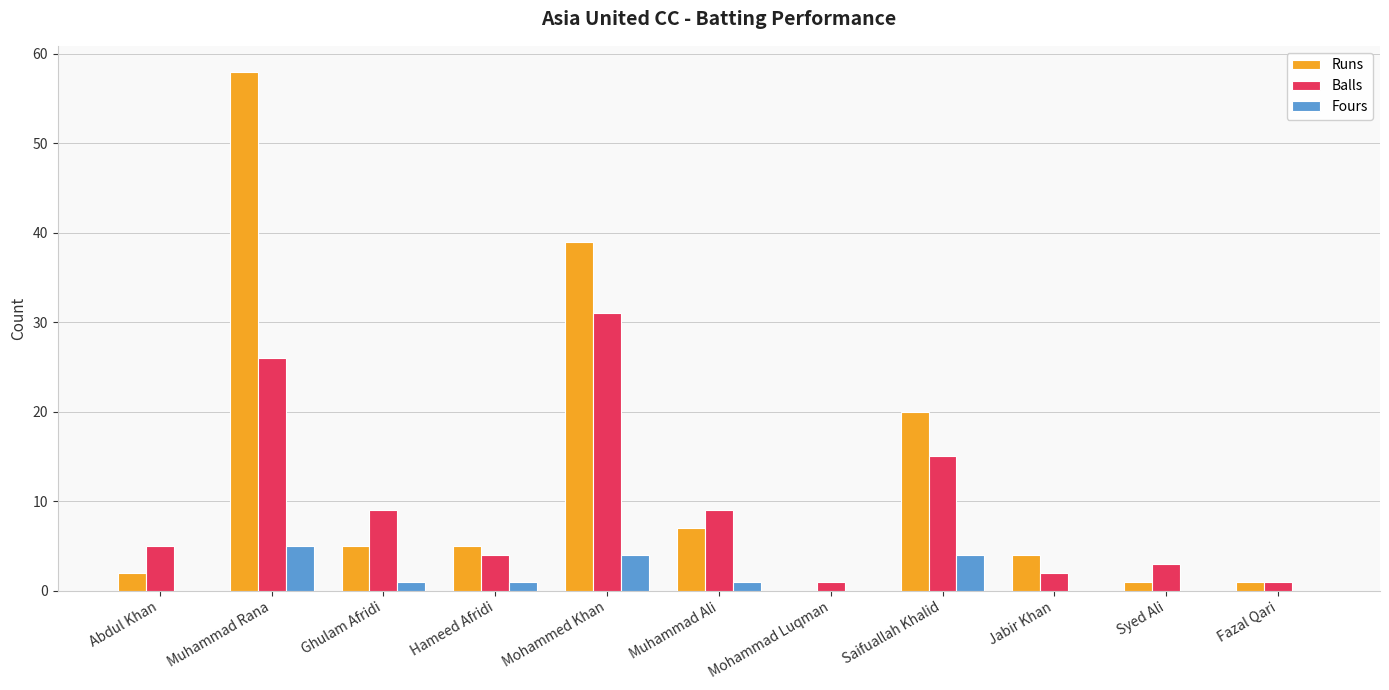

Reading left to right, list all the values displayed in this chart.

Runs: Abdul Khan=2	Muhammad Rana=58	Ghulam Afridi=5	Hameed Afridi=5	Mohammed Khan=39	Muhammad Ali=7	Mohammad Luqman=0	Saifuallah Khalid=20	Jabir Khan=4	Syed Ali=1	Fazal Qari=1
Balls: Abdul Khan=5	Muhammad Rana=26	Ghulam Afridi=9	Hameed Afridi=4	Mohammed Khan=31	Muhammad Ali=9	Mohammad Luqman=1	Saifuallah Khalid=15	Jabir Khan=2	Syed Ali=3	Fazal Qari=1
Fours: Abdul Khan=0	Muhammad Rana=5	Ghulam Afridi=1	Hameed Afridi=1	Mohammed Khan=4	Muhammad Ali=1	Mohammad Luqman=0	Saifuallah Khalid=4	Jabir Khan=0	Syed Ali=0	Fazal Qari=0